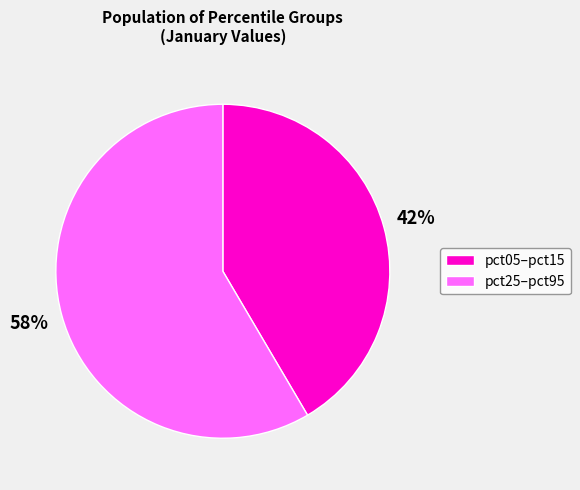

Is there any slice that represents more than half of the pie?

Yes